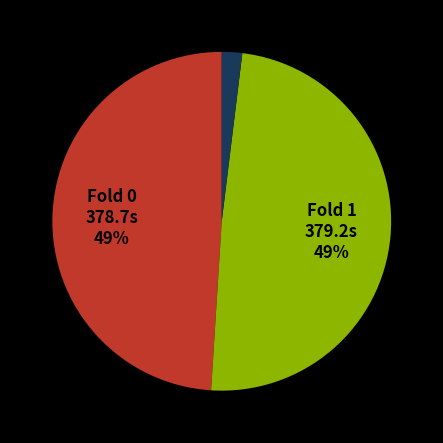

To the nearest percent, what is the average slice percentage?

33%